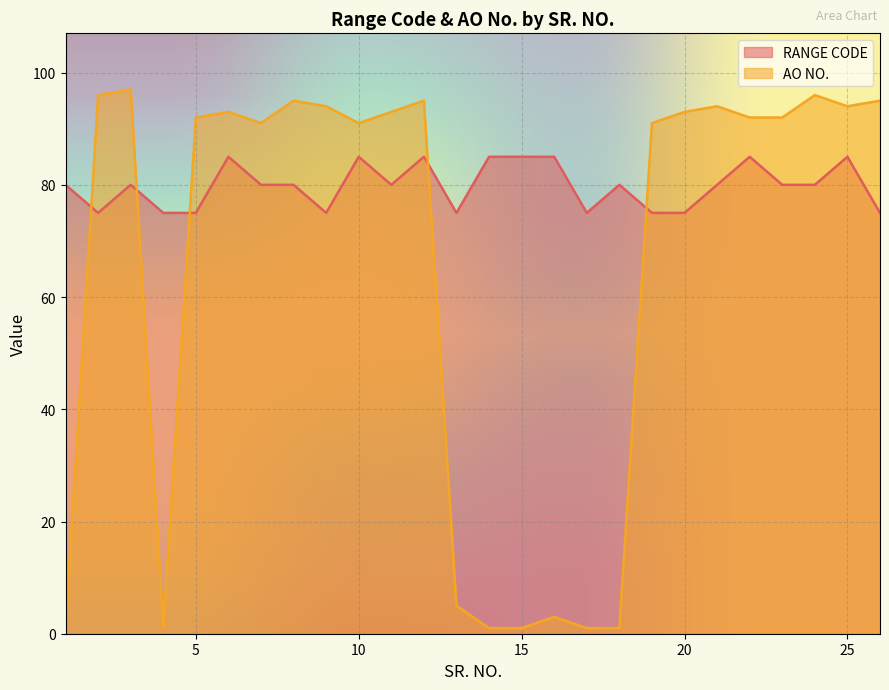

Which series ends up on top after the final intersection of AO NO. and RANGE CODE?

AO NO.